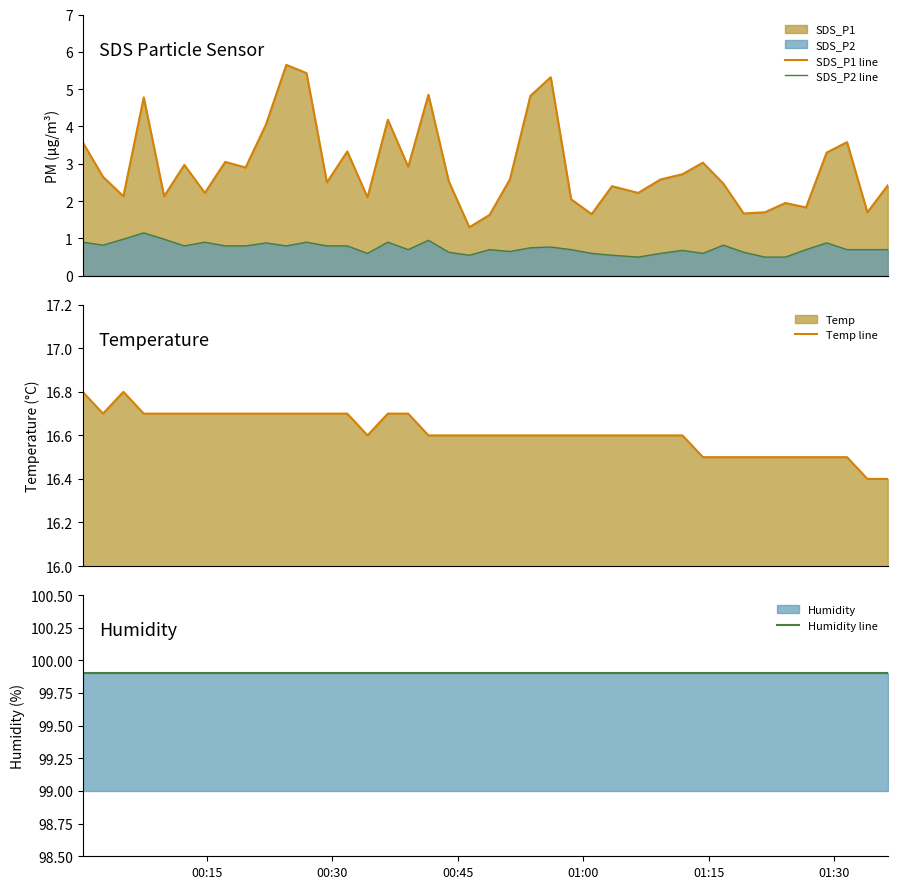

True or false: SDS_P1 line and SDS_P2 line cross at least once.

False